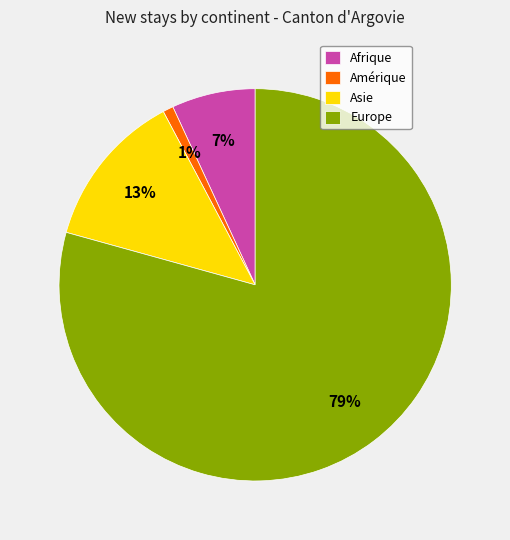

Do Europe and Amérique together represent more than half of the pie?

Yes